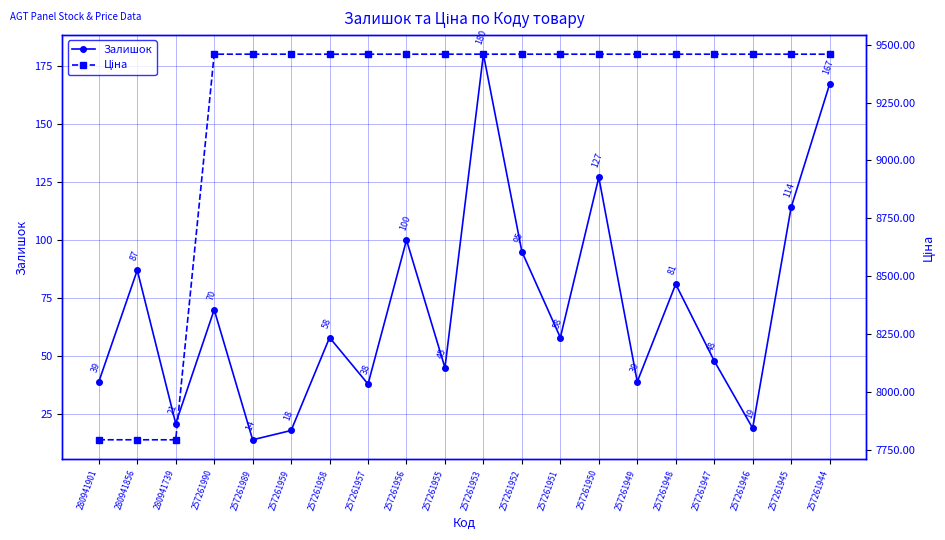

Which has a higher value, 257261946 or 257261959?

257261946